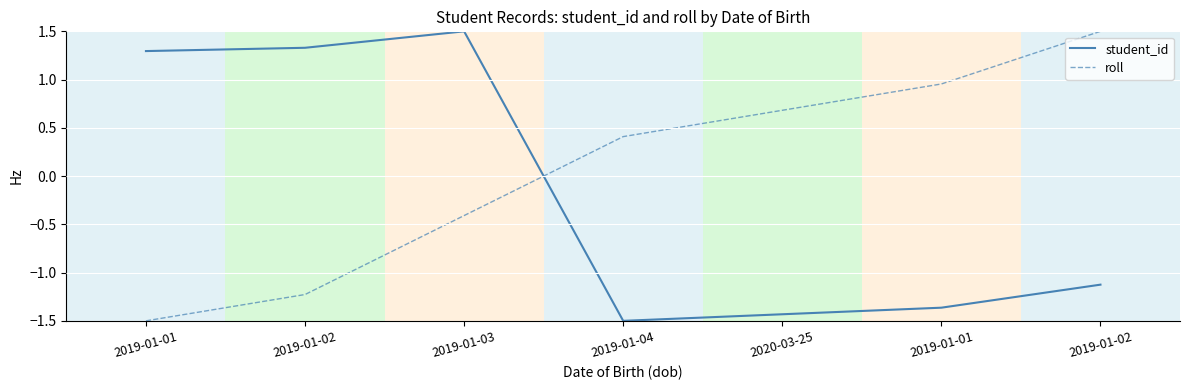

What is the minimum value for student_id?

-1.5